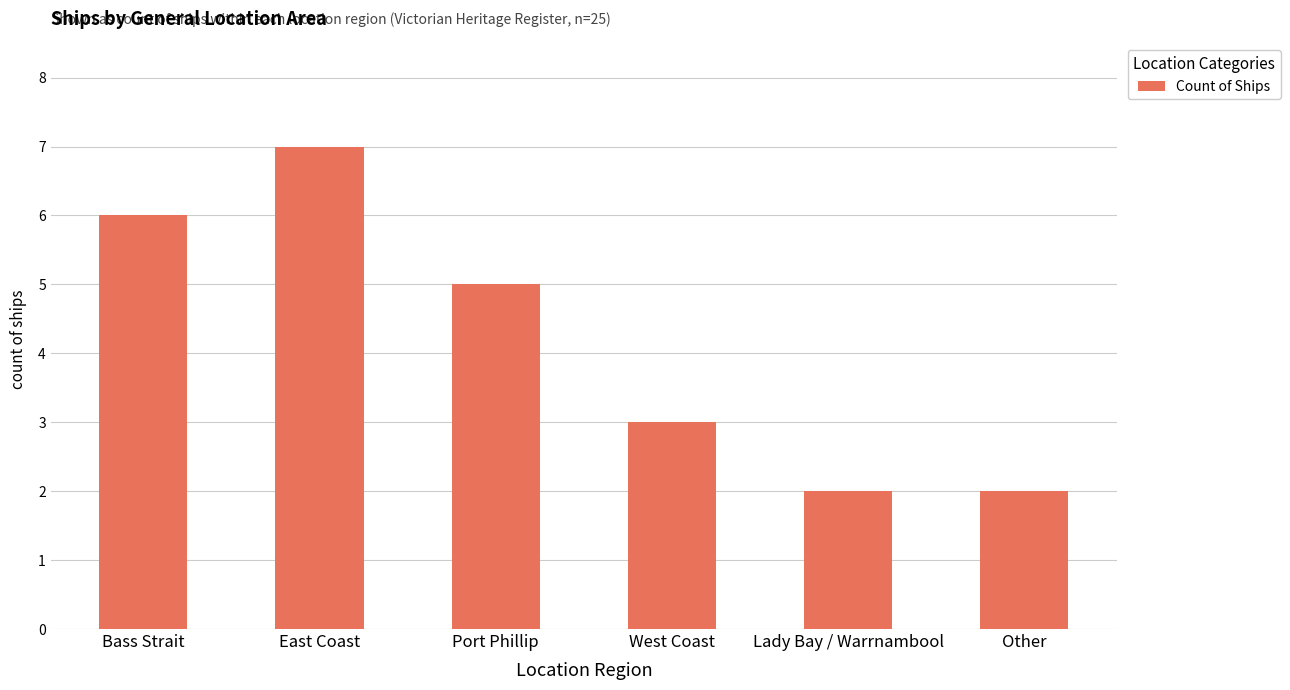

How many values are below 5?

3